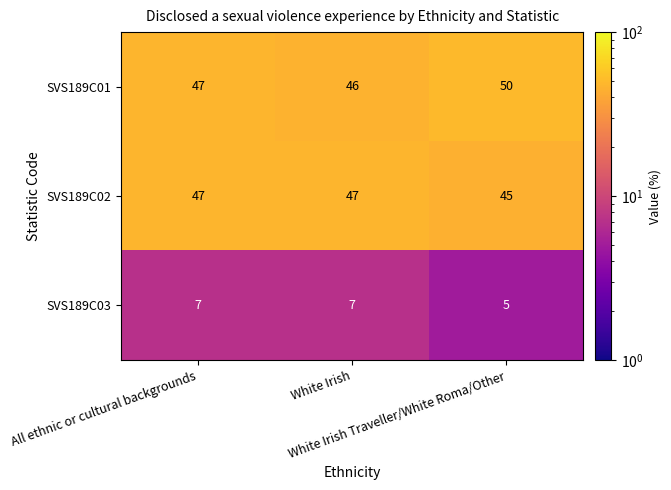

What is the difference between the highest and lowest values at White Irish?

40